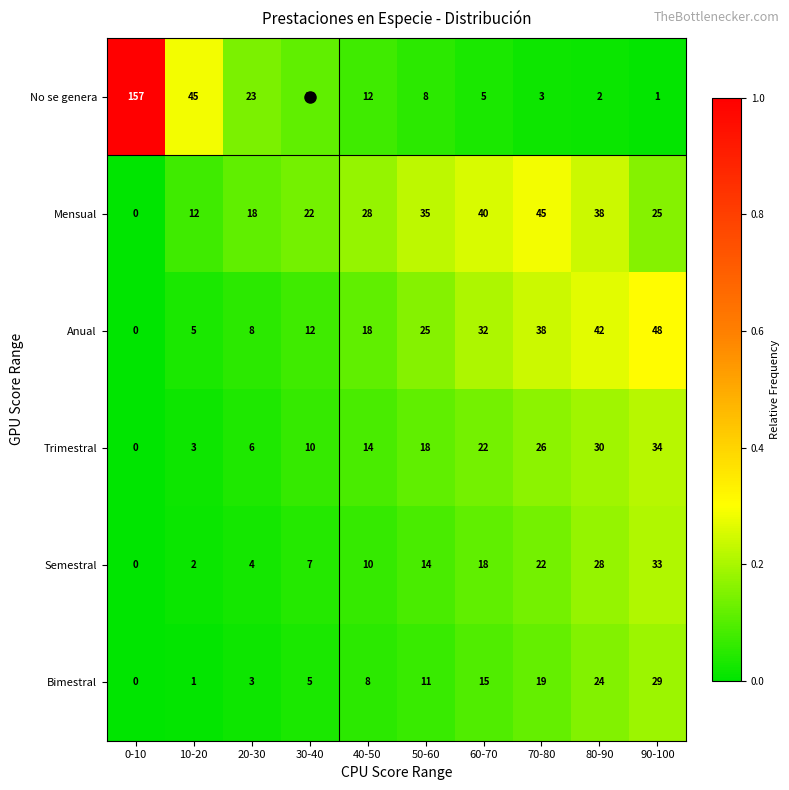

Where is Trimestral nearest to the value 17?

50-60